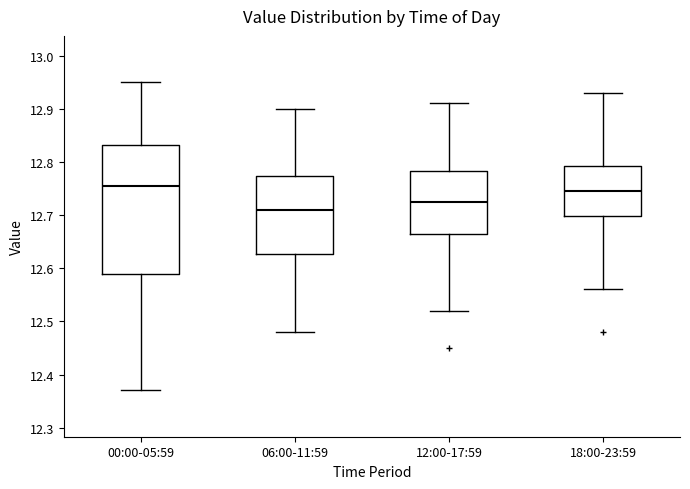

Where is the lower edge of the box for 06:00-11:59 on the y-axis? The values are not printed on the chart, so give them approximately, as read against the axis.

12.63